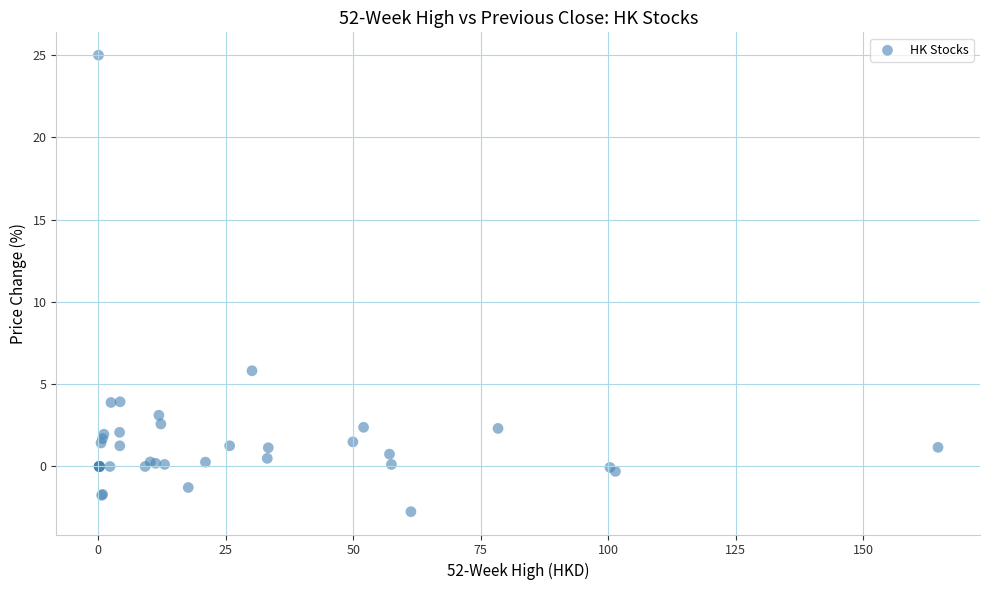

What Y value in the scatter plot is closest to 11?

5.8